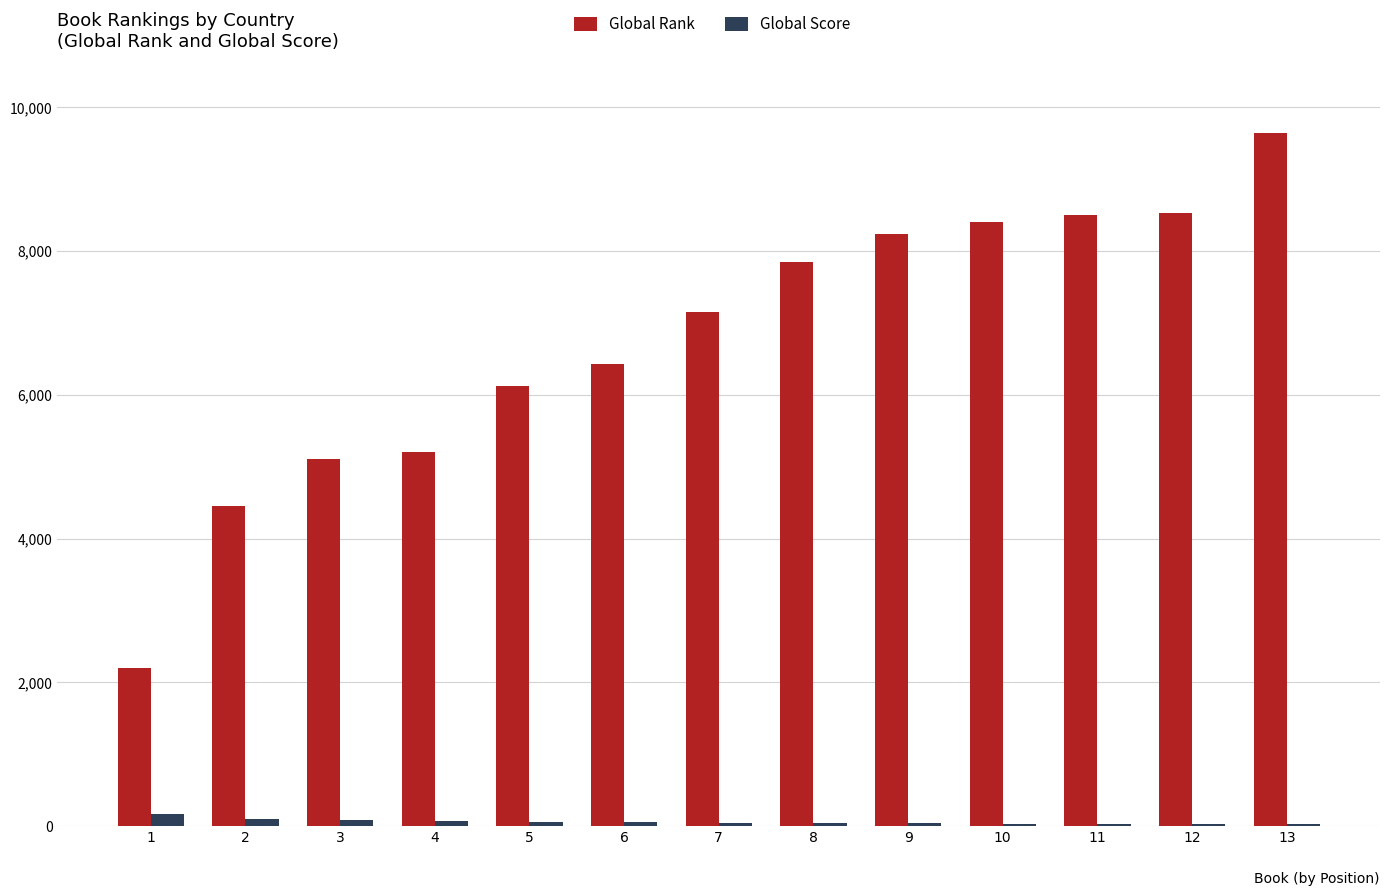

What is the average value of the Global Score series?

62